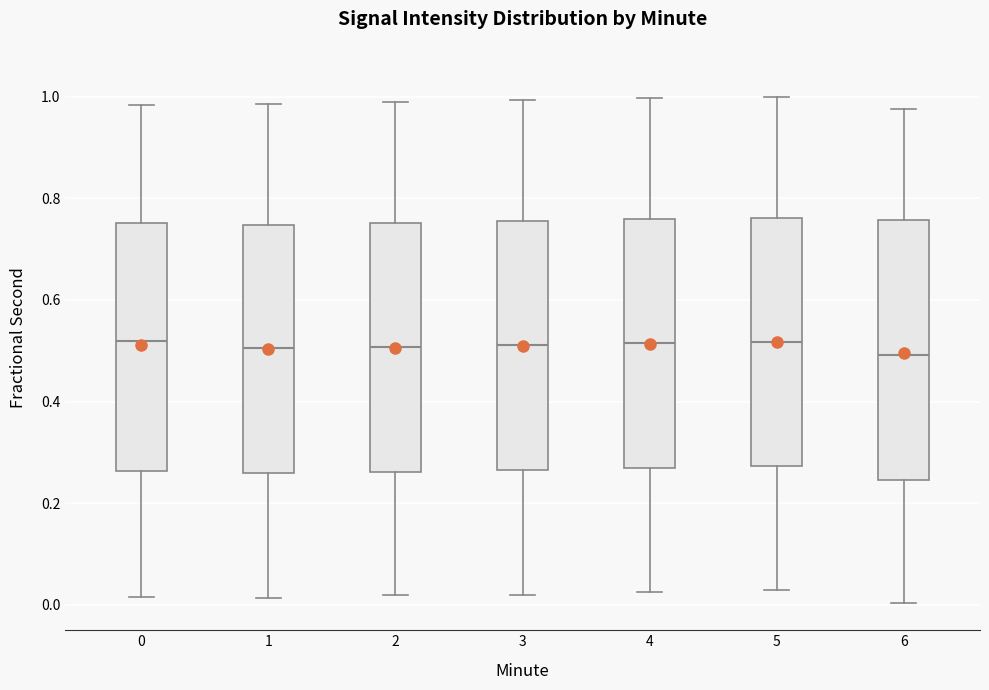

Reading left to right, transcribe this box plot: for each box, give where its median line is, the range the box spans, and where its two whiskers end, as read against the y-axis. The values are not printed on the chart, so give them approximately, as read against the axis.

0: median 0.52, box 0.26 to 0.76, whiskers 0.02 to 0.98
1: median 0.50, box 0.26 to 0.74, whiskers 0.02 to 0.98
2: median 0.50, box 0.26 to 0.76, whiskers 0.02 to 0.98
3: median 0.52, box 0.26 to 0.76, whiskers 0.02 to 1.00
4: median 0.52, box 0.28 to 0.76, whiskers 0.02 to 1.00
5: median 0.52, box 0.28 to 0.76, whiskers 0.02 to 1.00
6: median 0.50, box 0.24 to 0.76, whiskers 0.00 to 0.98